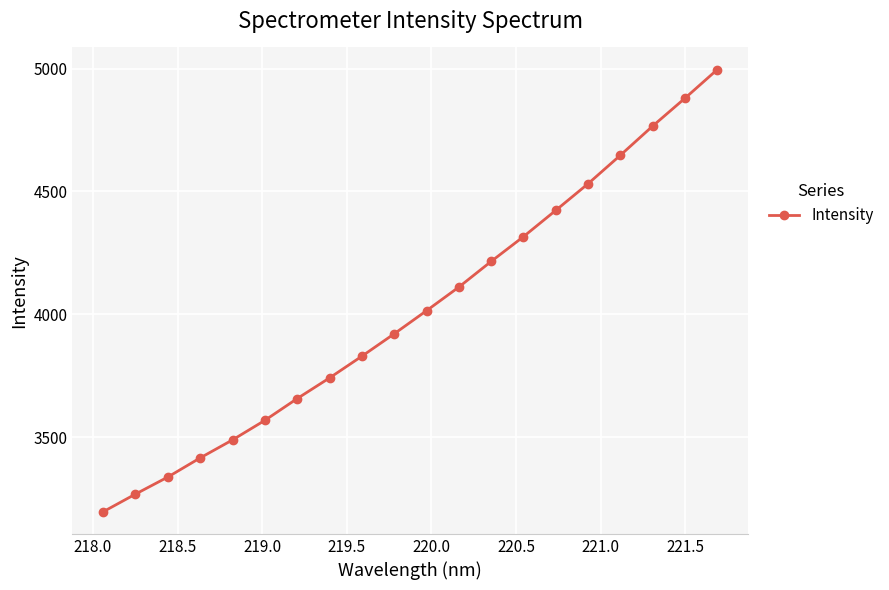

What is the difference between the maximum and minimum values?

1799.2